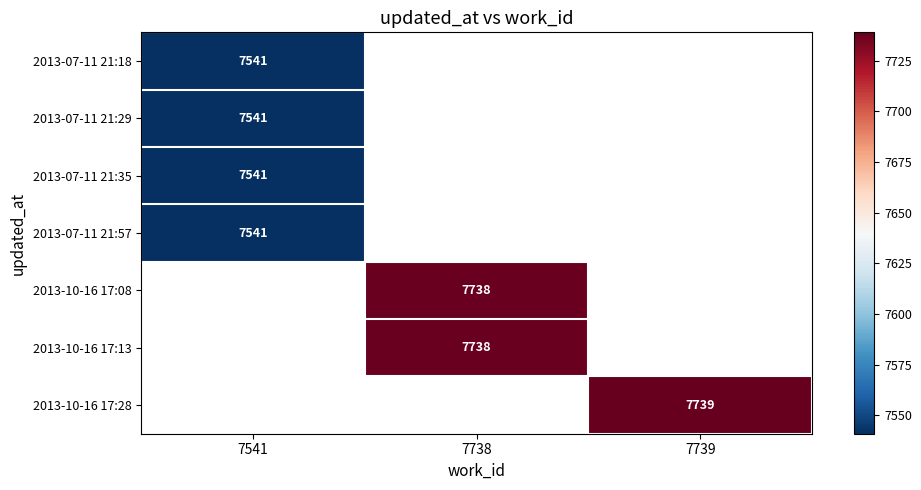

The value of 2013-07-11 21:18 at 7541 is 3613. True or false?

False